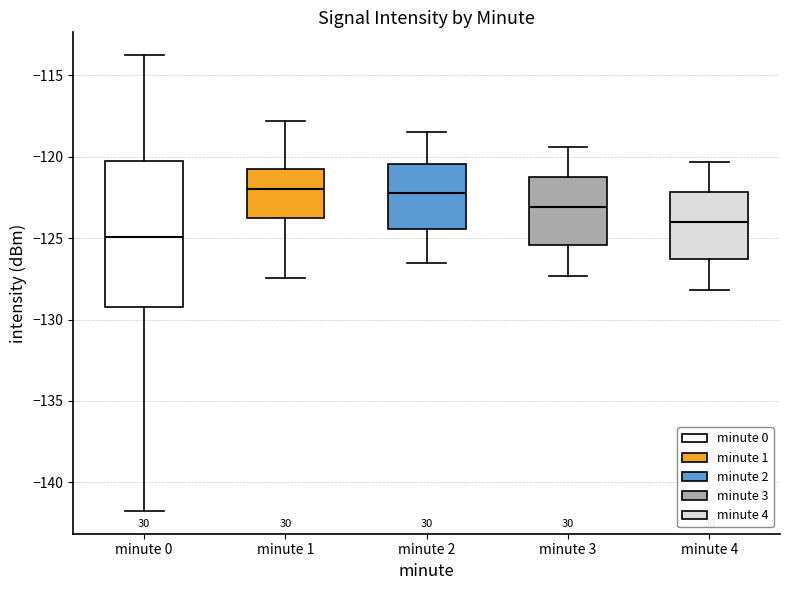

Reading left to right, read every box against the y-axis: the position of its median line, the range the box covers, and the ends of its whiskers. The values are not printed on the chart, so give them approximately, as read against the axis.

minute 0: median -125.0, box -129.0 to -120.0, whiskers -142.0 to -114.0
minute 1: median -122.0, box -124.0 to -120.5, whiskers -127.5 to -118.0
minute 2: median -122.0, box -124.5 to -120.5, whiskers -126.5 to -118.5
minute 3: median -123.0, box -125.5 to -121.0, whiskers -127.5 to -119.5
minute 4: median -124.0, box -126.5 to -122.0, whiskers -128.0 to -120.5